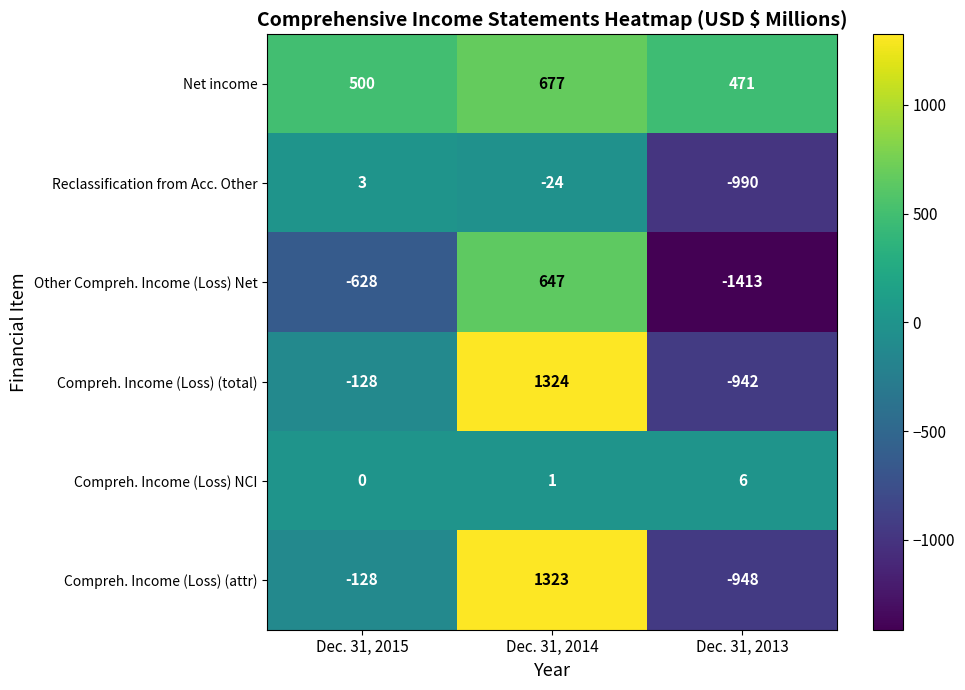

Which series has the largest total across all categories?

Net income